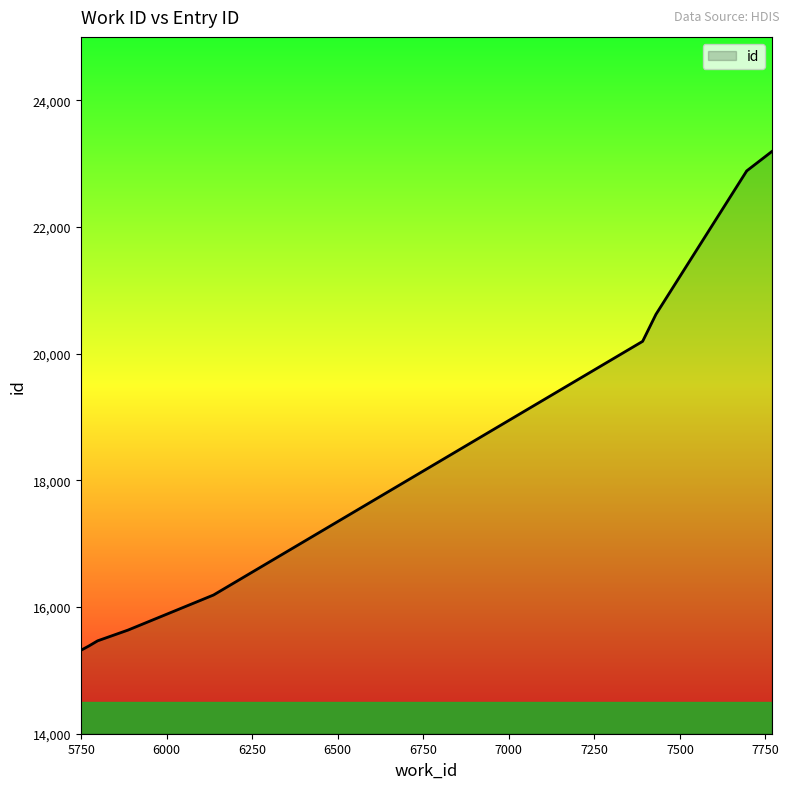

Reading left to right, extract all data points from this chart.

5749=15316	5773=15386	5798=15466	5887=15636	6137=16190	7391=20194	7430=20621	7695=22883	7695=22884	7769=23192